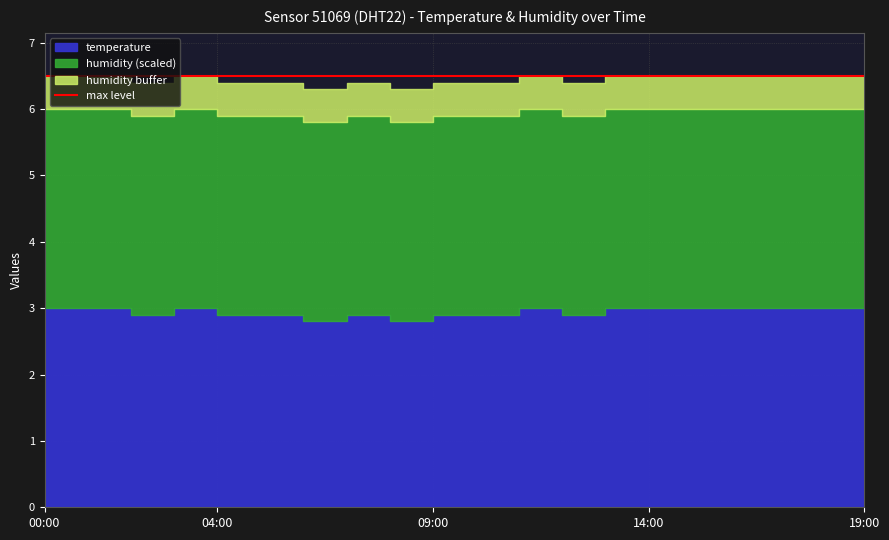

Which series has the largest range (max minus min)?

temperature